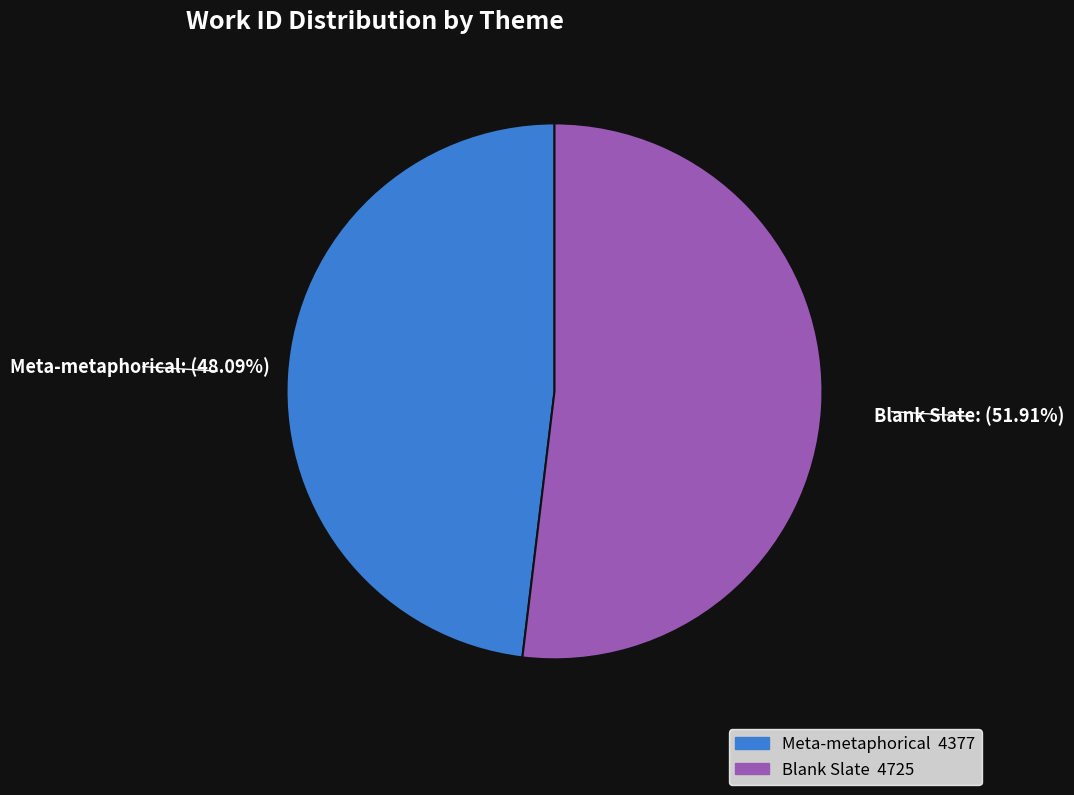

Does Meta-metaphorical represent more than half of the total?

No